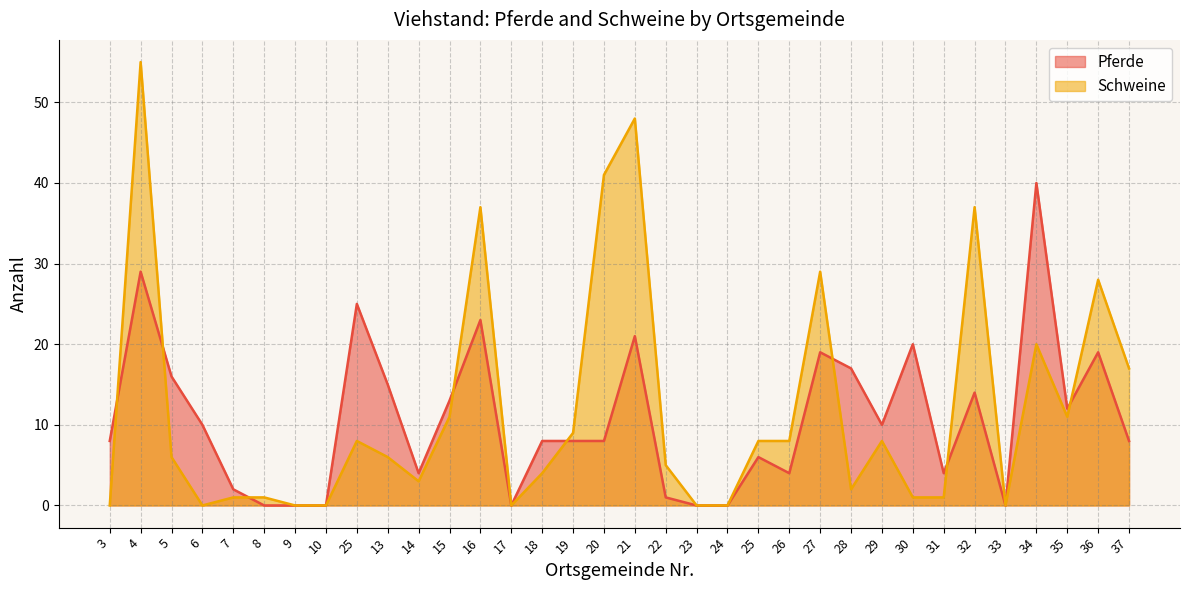

Which series has the largest total across all categories?

Schweine